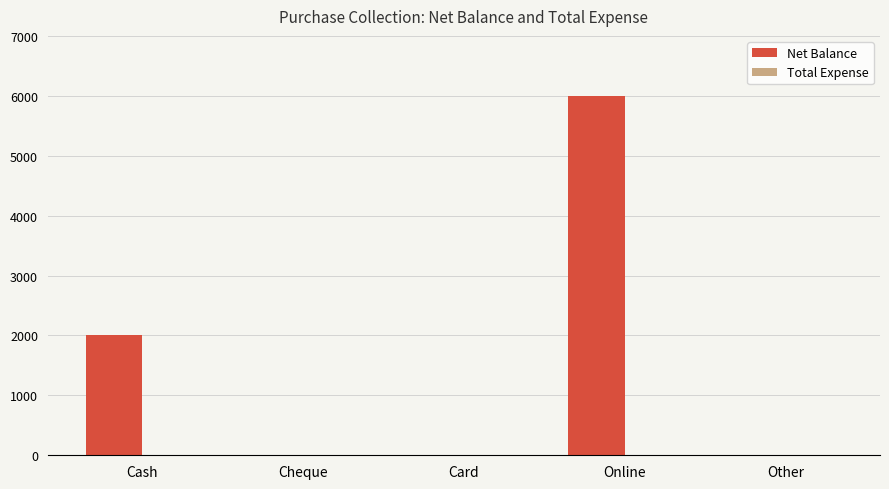

Reading left to right, extract all data points from this chart.

Cash=2000	Cheque=0	Card=0	Online=6000	Other=0